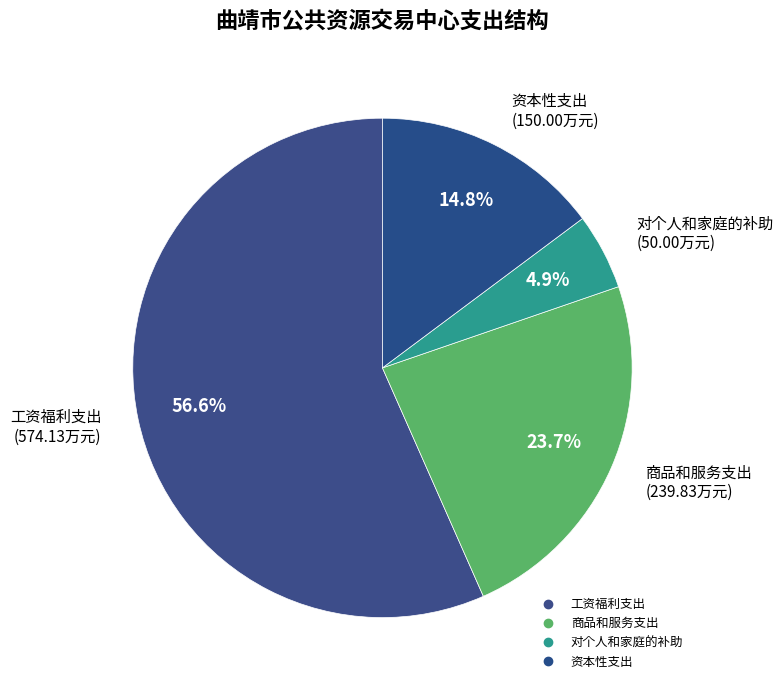

Count the number of slices in the pie.

4